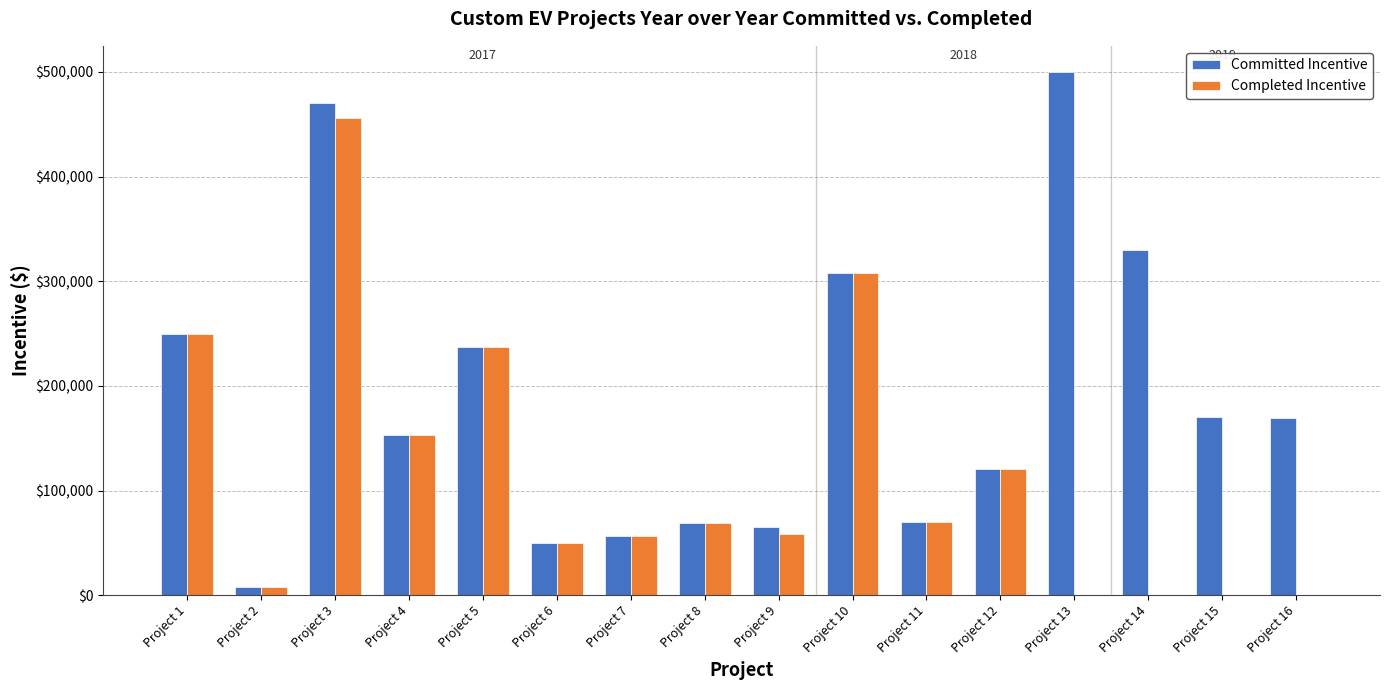

Which series has the largest total across all categories?

Committed Incentive